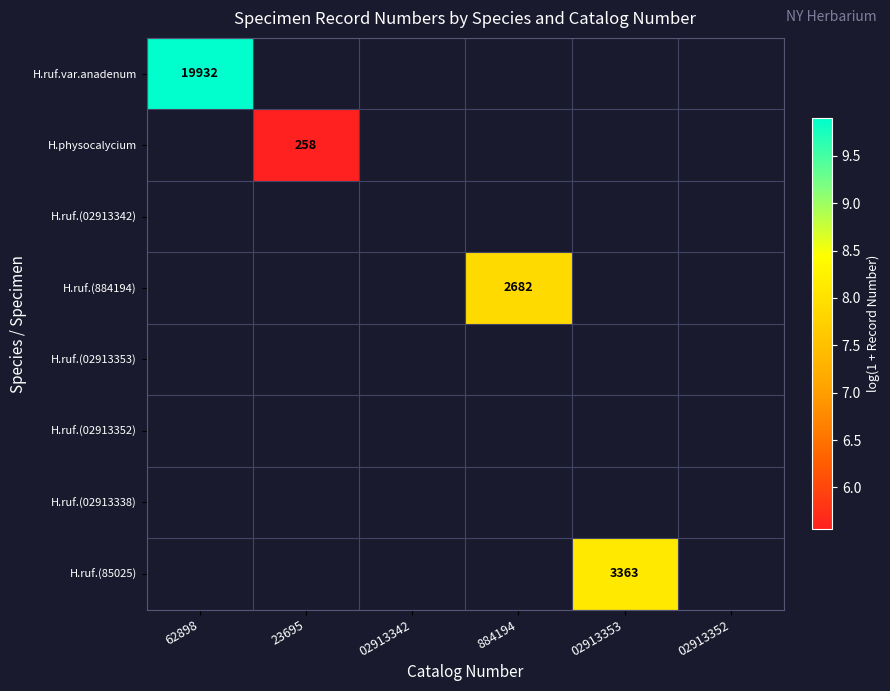

What is the minimum value shown in the chart?

5.6